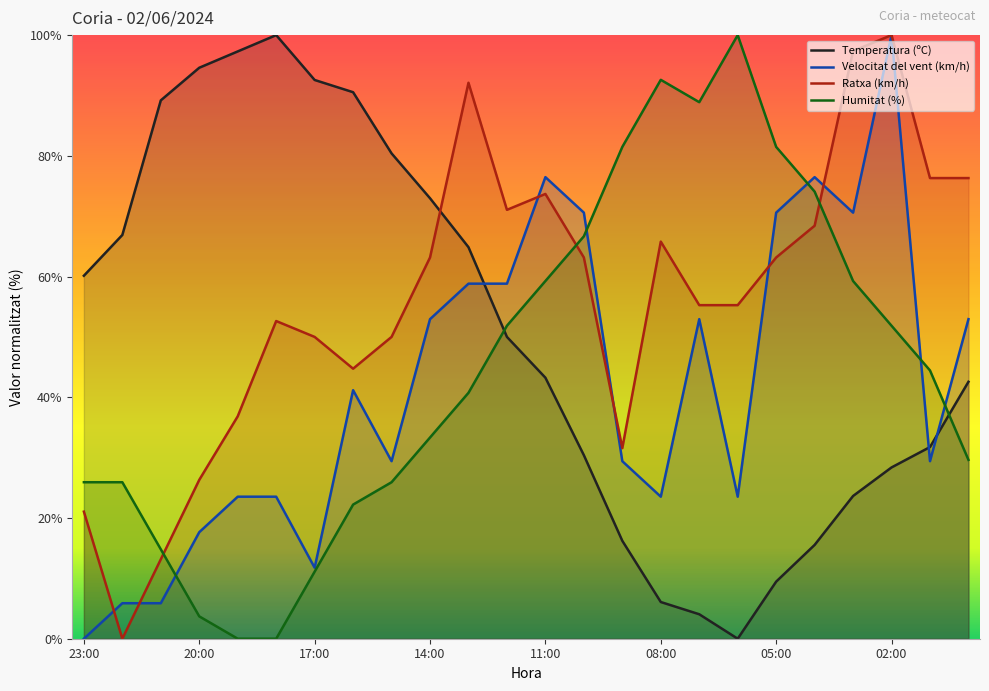

In Velocitat del vent (km/h), how many points are lower than both neighbors (excluding endpoints)?

6